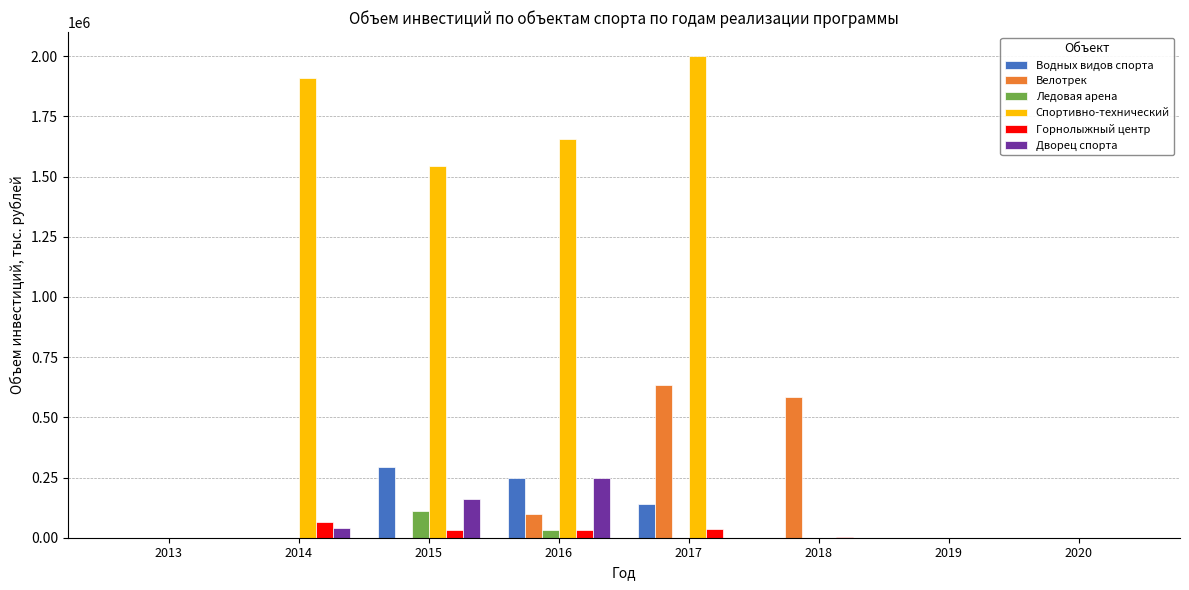

What is the average value of the Ледовая арена series?

17500